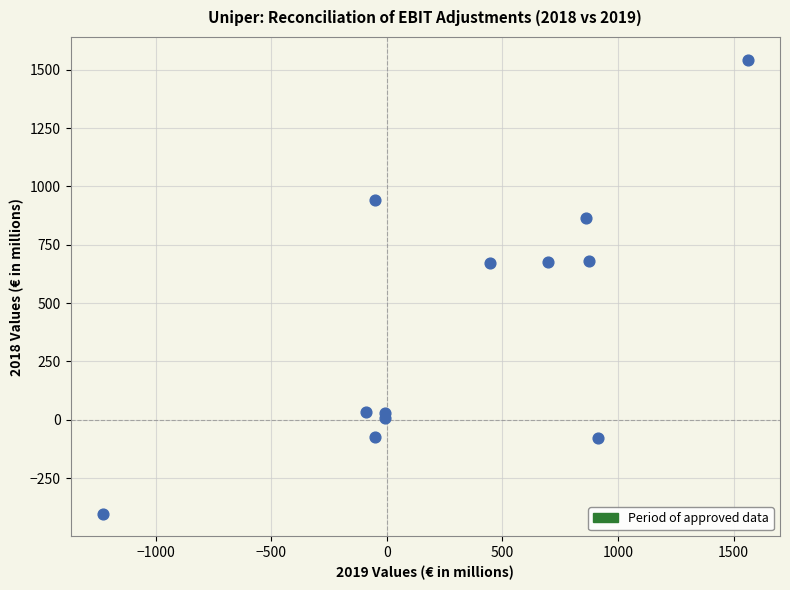

What is the range of Y values (max minus min)?

1945